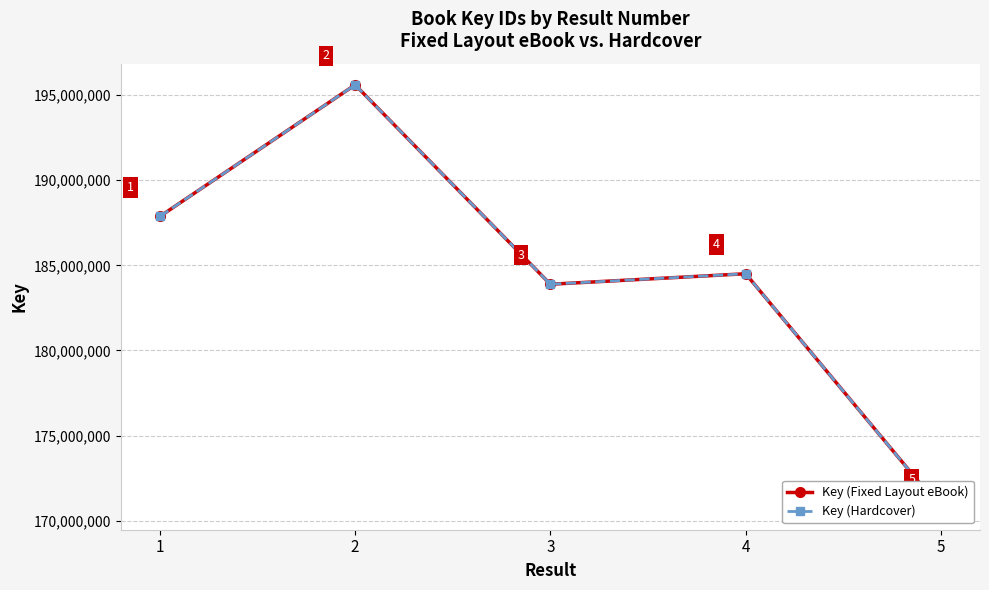

What is the value of the Key (Hardcover) point at the 2nd from the left?

195606029